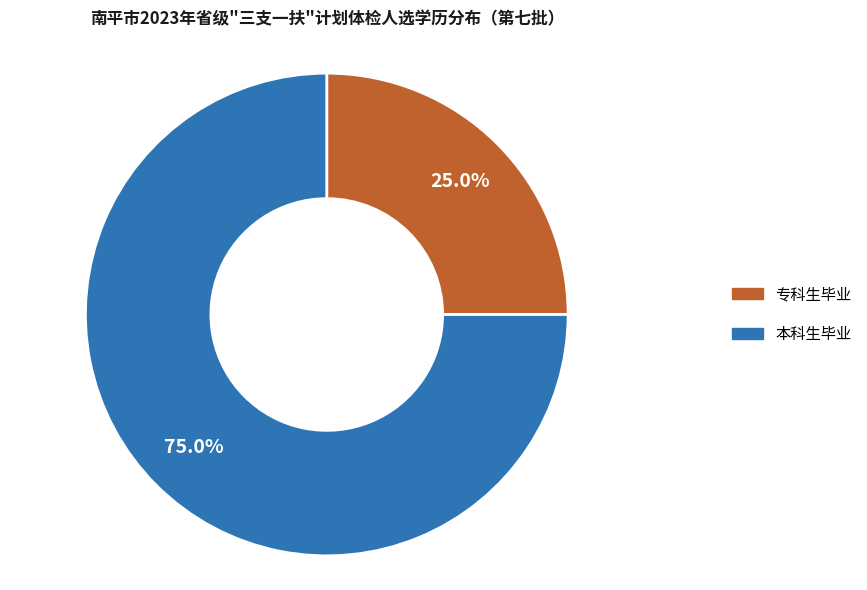

To the nearest percent, what is the average slice percentage?

50%